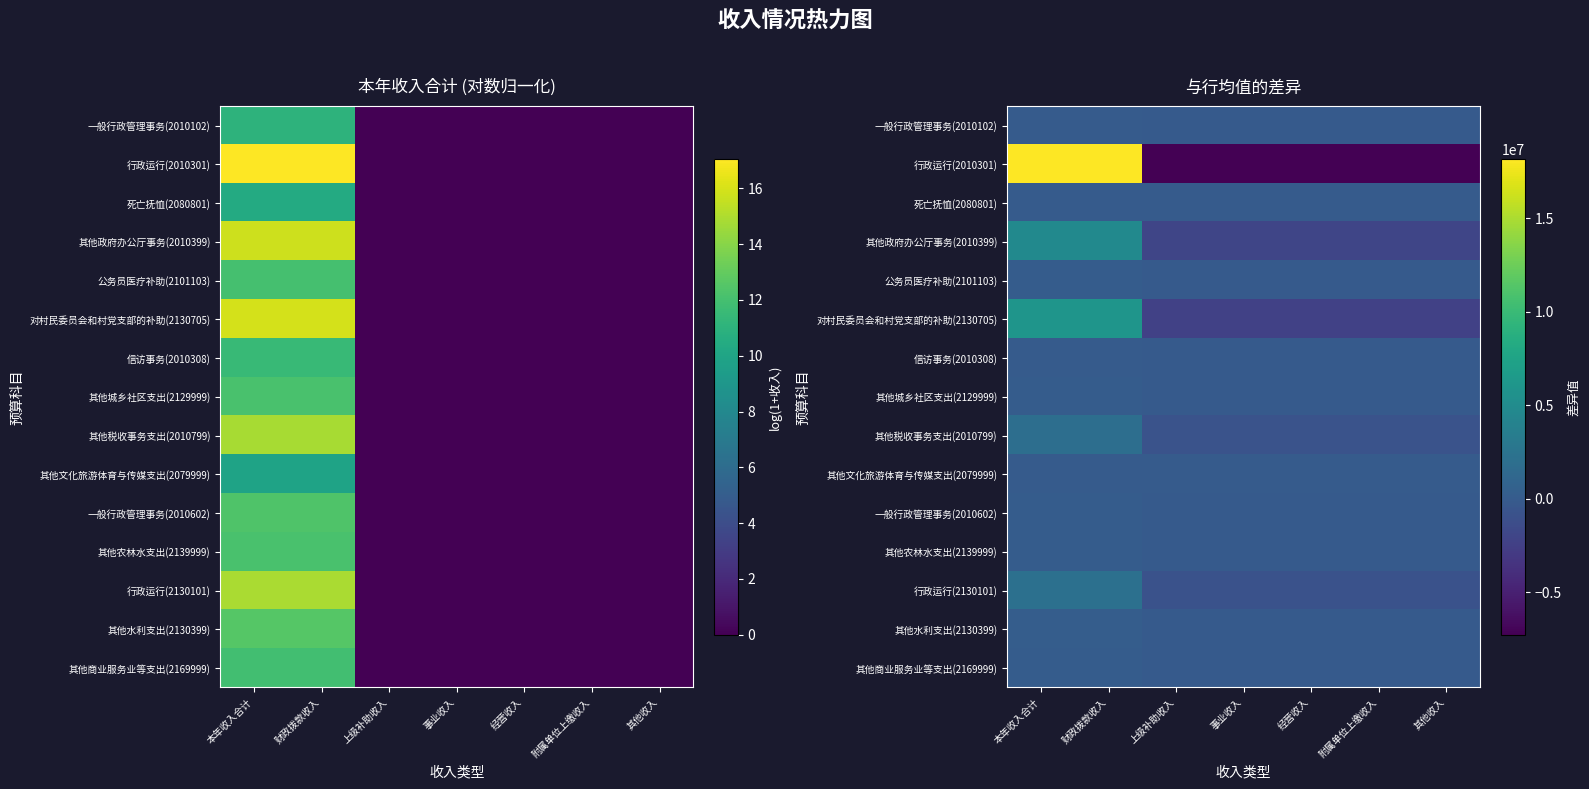

At which category is the sum across all series the highest?

本年收入合计